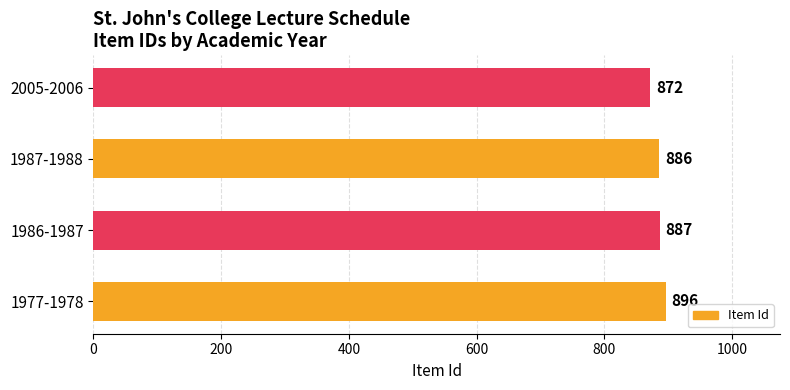

What is the difference between the maximum and minimum values?

24